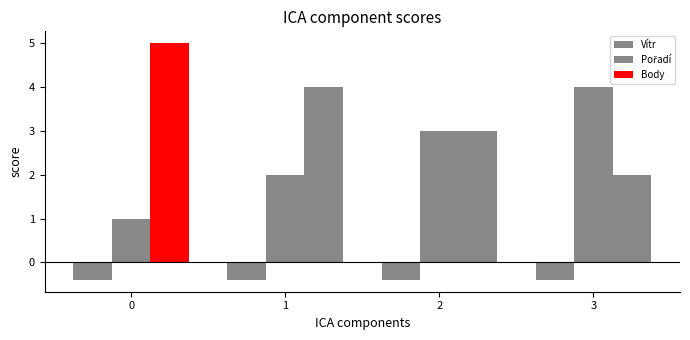

What is the lowest value of the Pořadí series?

1.0